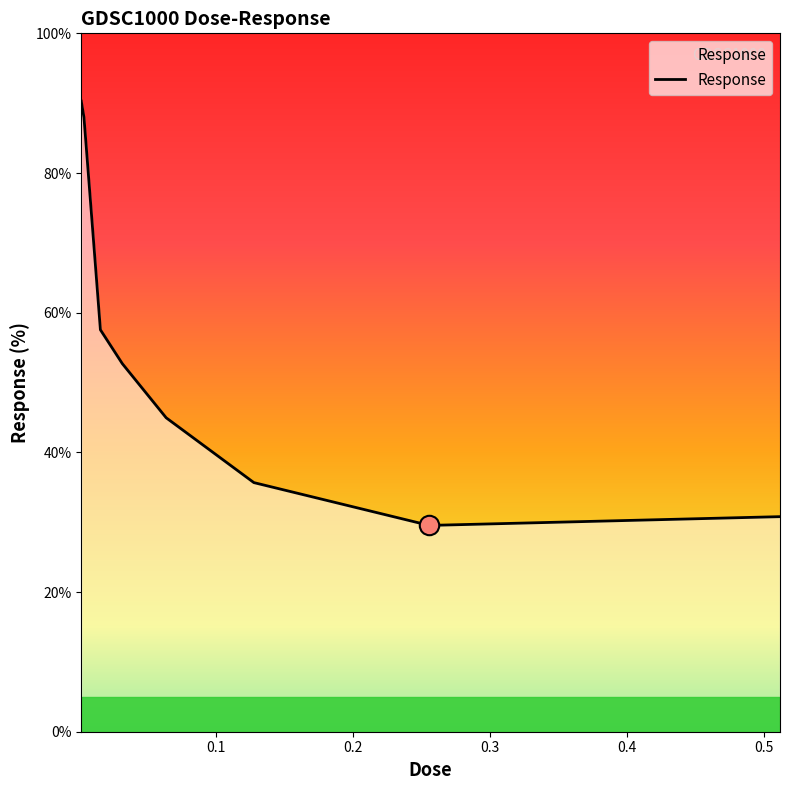

What is the difference between the maximum and minimum values?

60.8